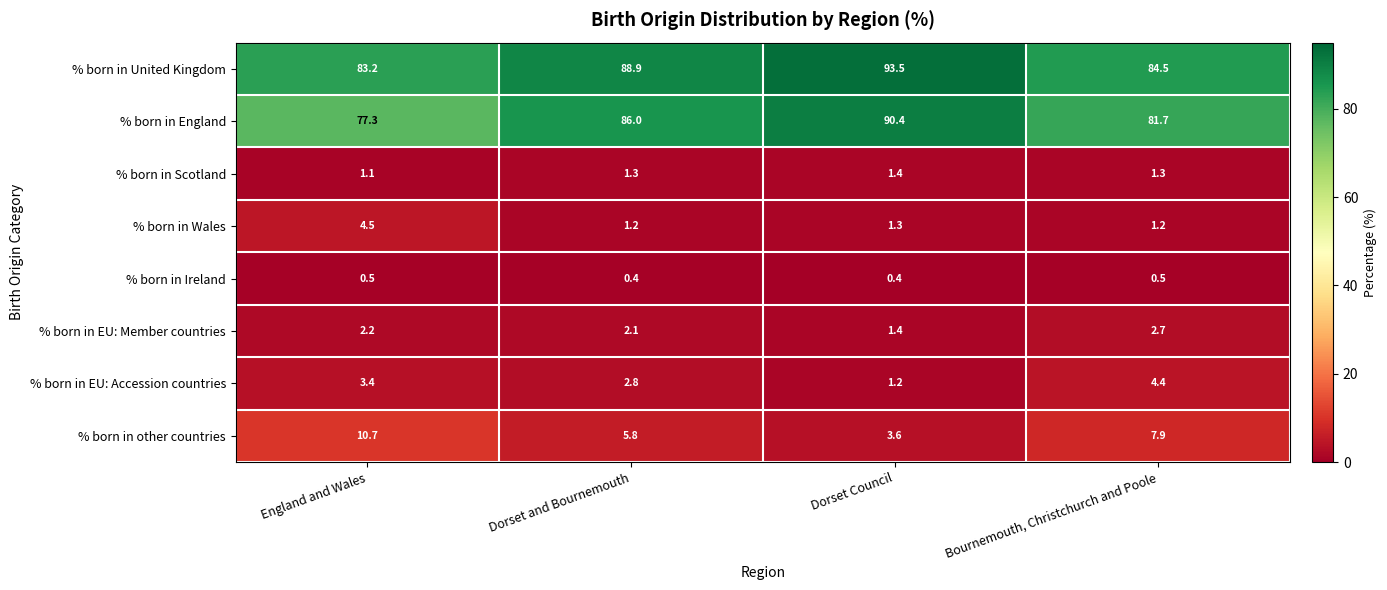

Which series changed the most between Dorset and Bournemouth and Bournemouth, Christchurch and Poole?

% born in United Kingdom